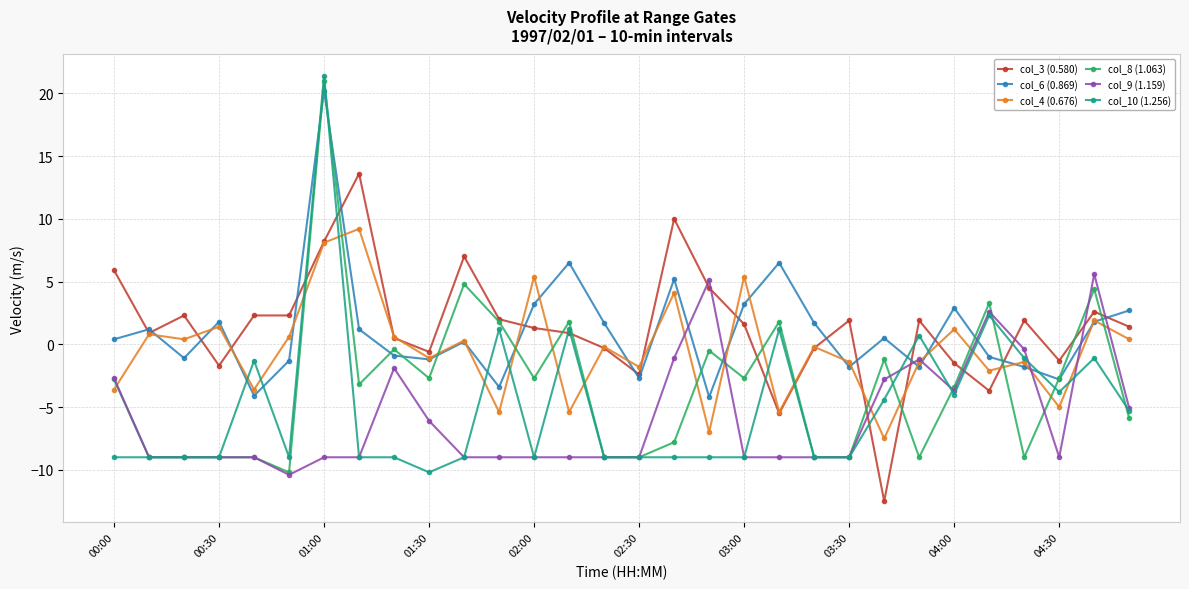

What is the value of the col_4 (0.676) point at the 13th from the left?

5.4